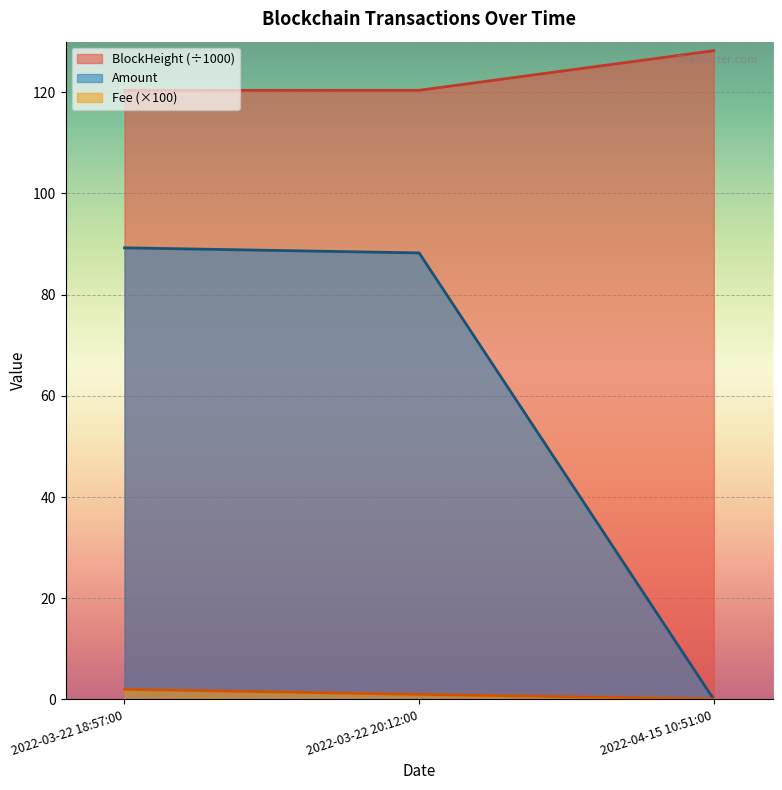

At which label does Amount reach its peak?

2022-03-22 18:57:00